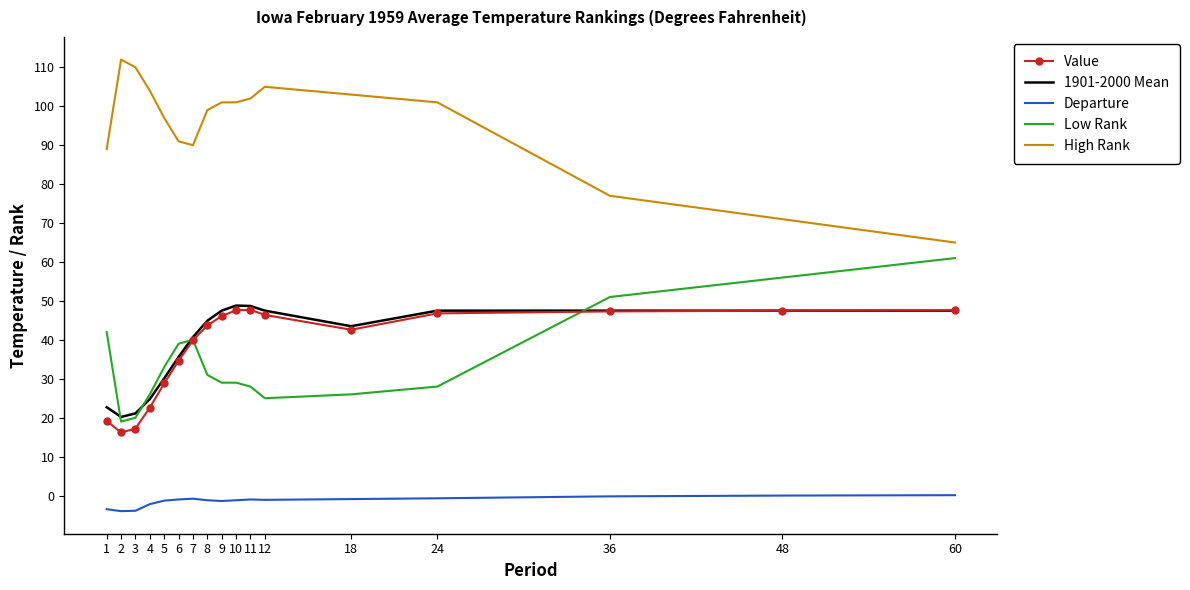

What is the total value across all series at 48?

222.0